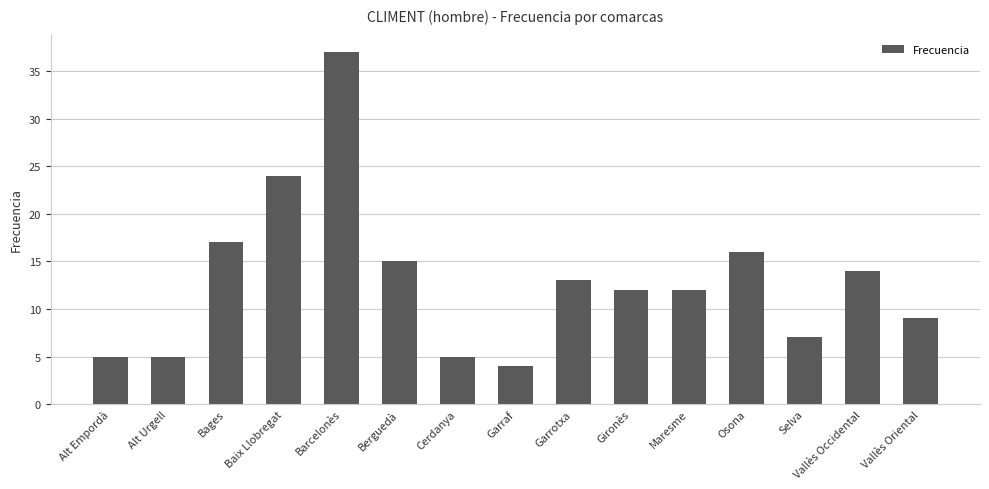

Are the bars grouped side by side (vs. stacked)?

No